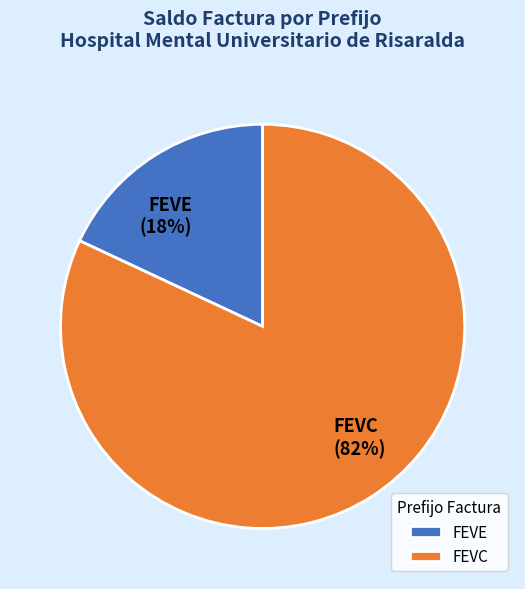

Combined, do FEVC (82%) and FEVE (18%) account for over 50%?

Yes